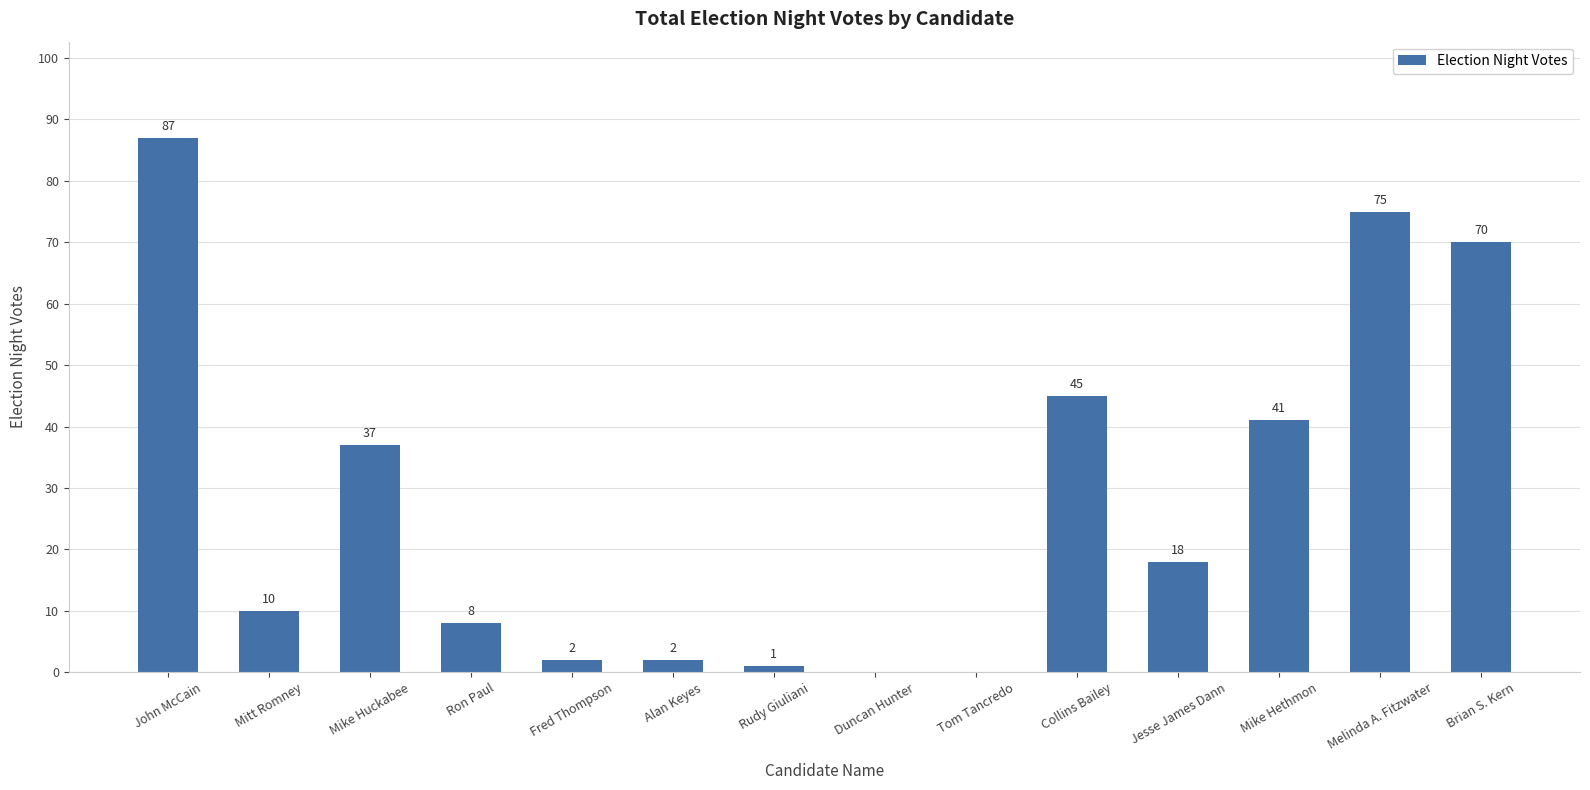

The chart shows a value of 28 at Jesse James Dann. True or false?

False